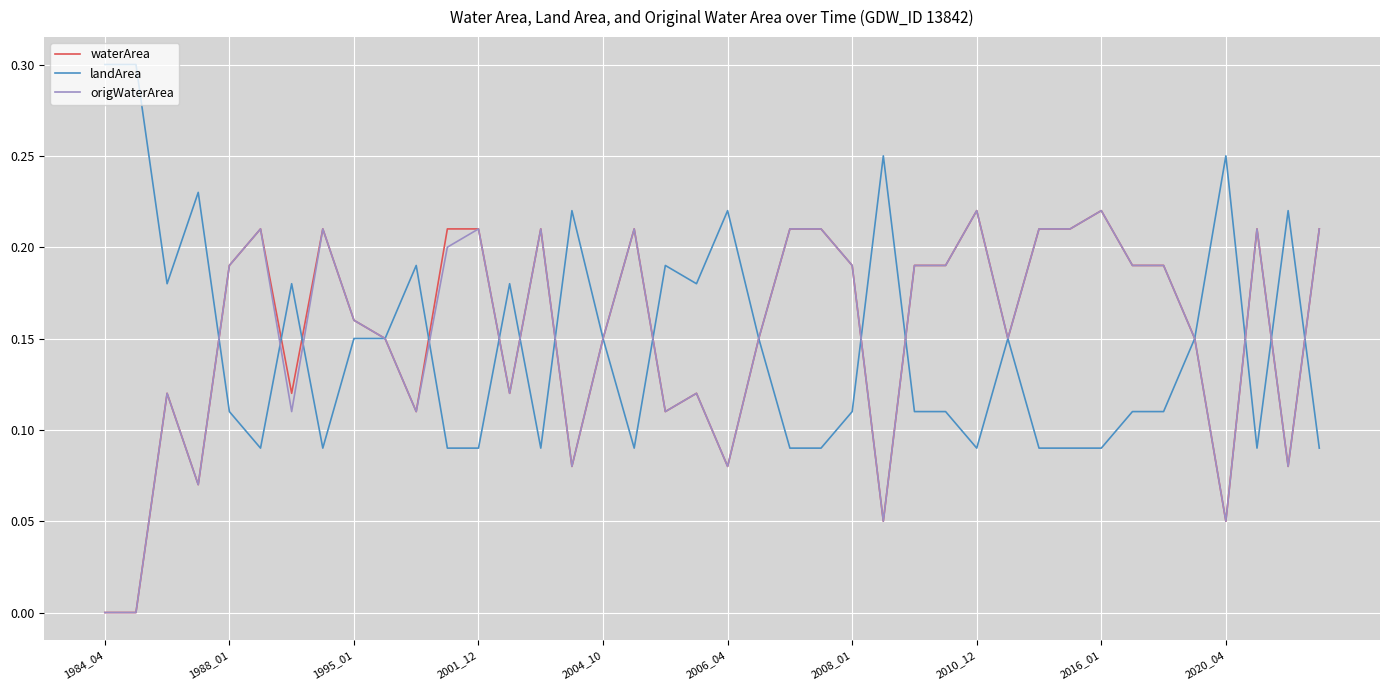

What is the maximum value shown in the chart?

0.3